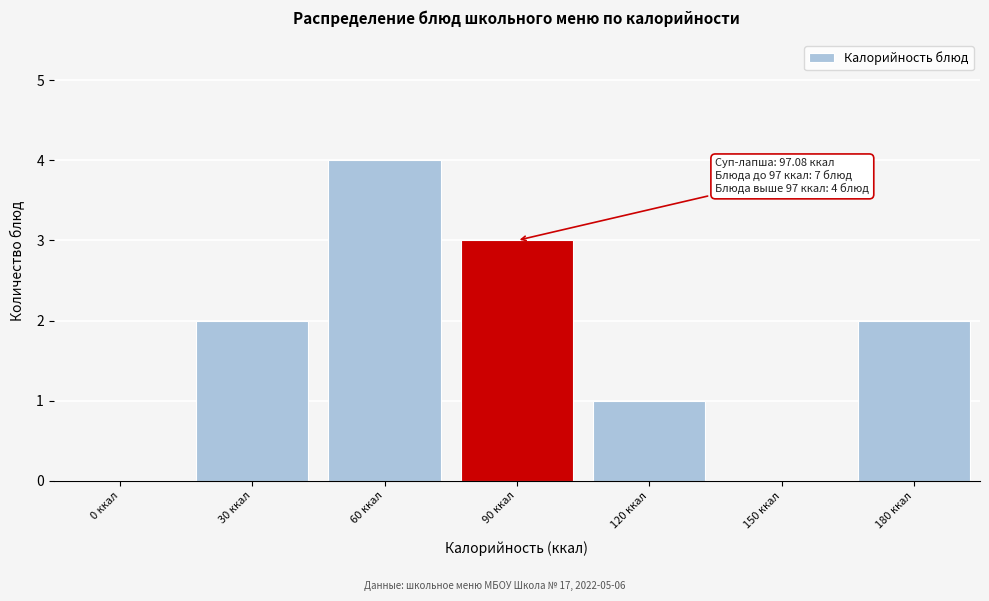

Reading left to right, list all the values displayed in this chart.

0 ккал=0	30 ккал=2	60 ккал=4	90 ккал=3	120 ккал=1	150 ккал=0	180 ккал=2